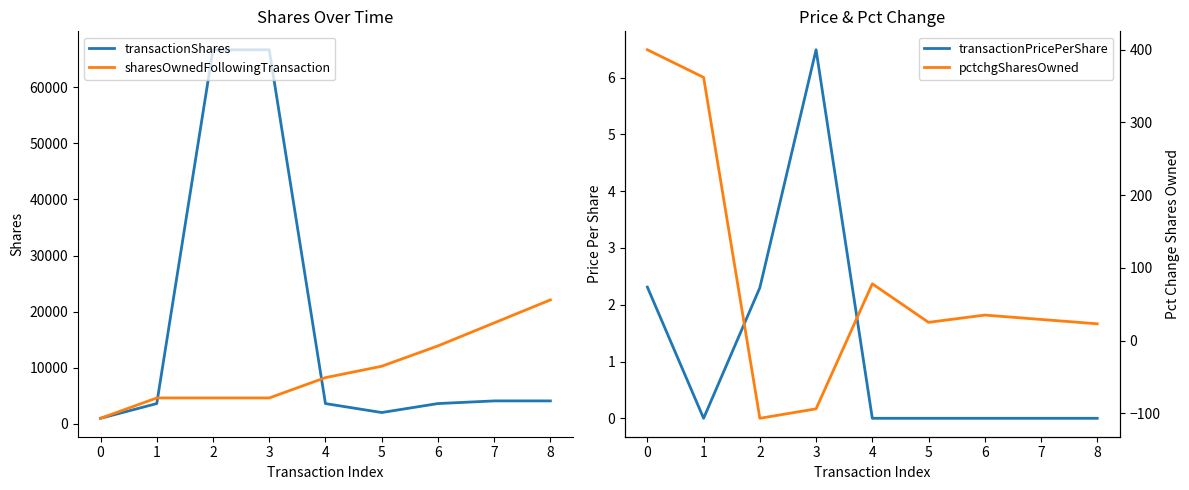

What is the difference between the highest and lowest values at 3?

66760.0